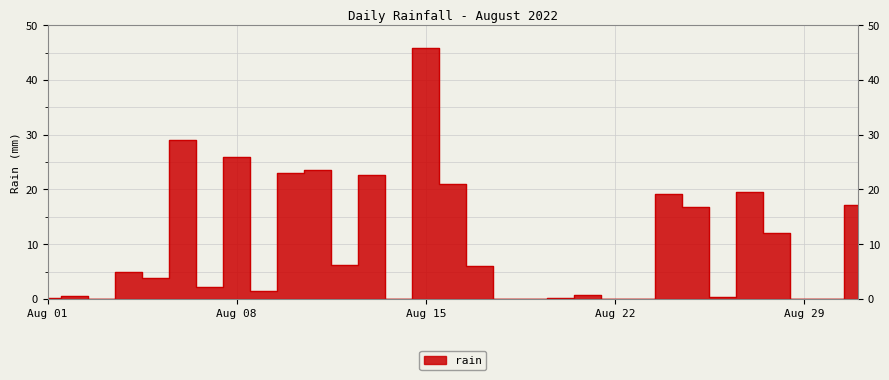

What is the greatest value displayed?

45.8